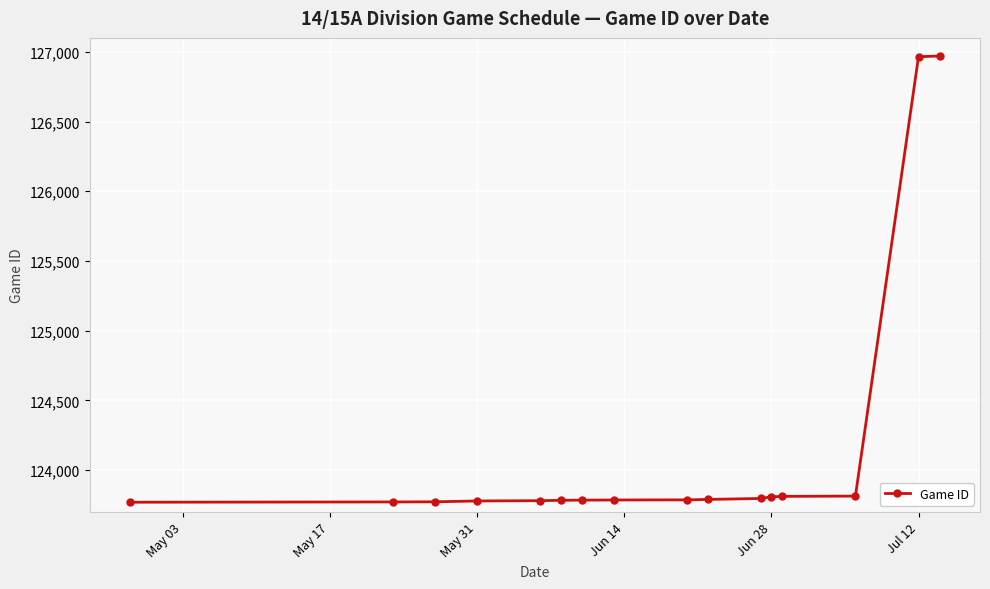

Is this an area chart (filled region under the line)?

No